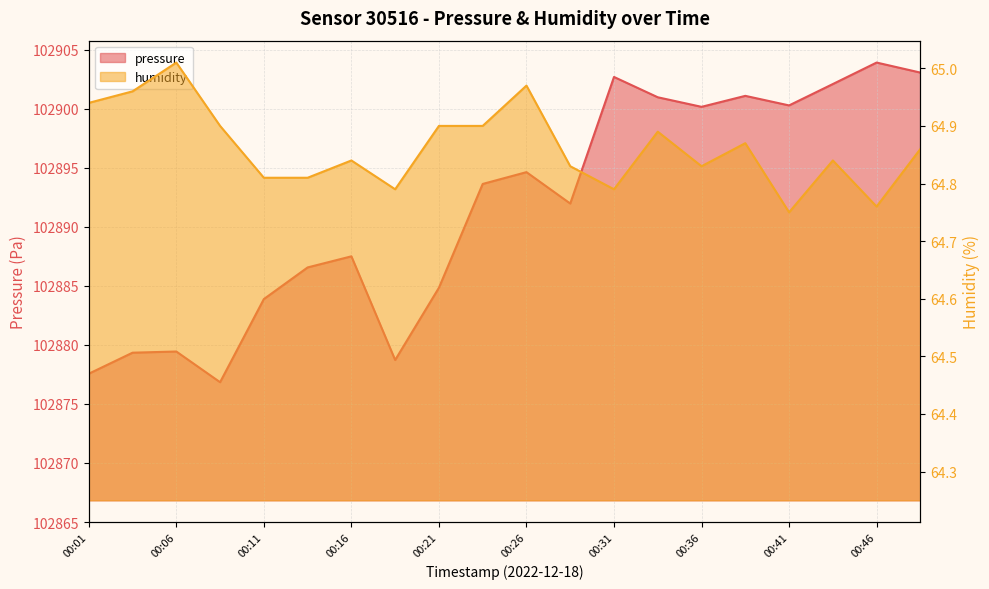

What is the total value across all series at 00:26?

102959.6